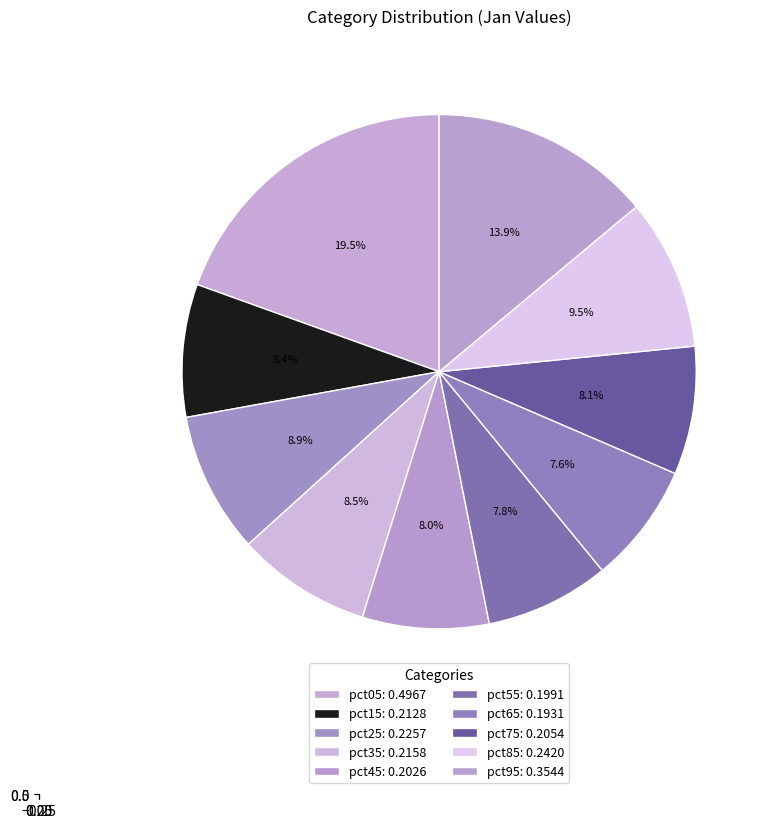

Is pct95 the majority of the pie?

No